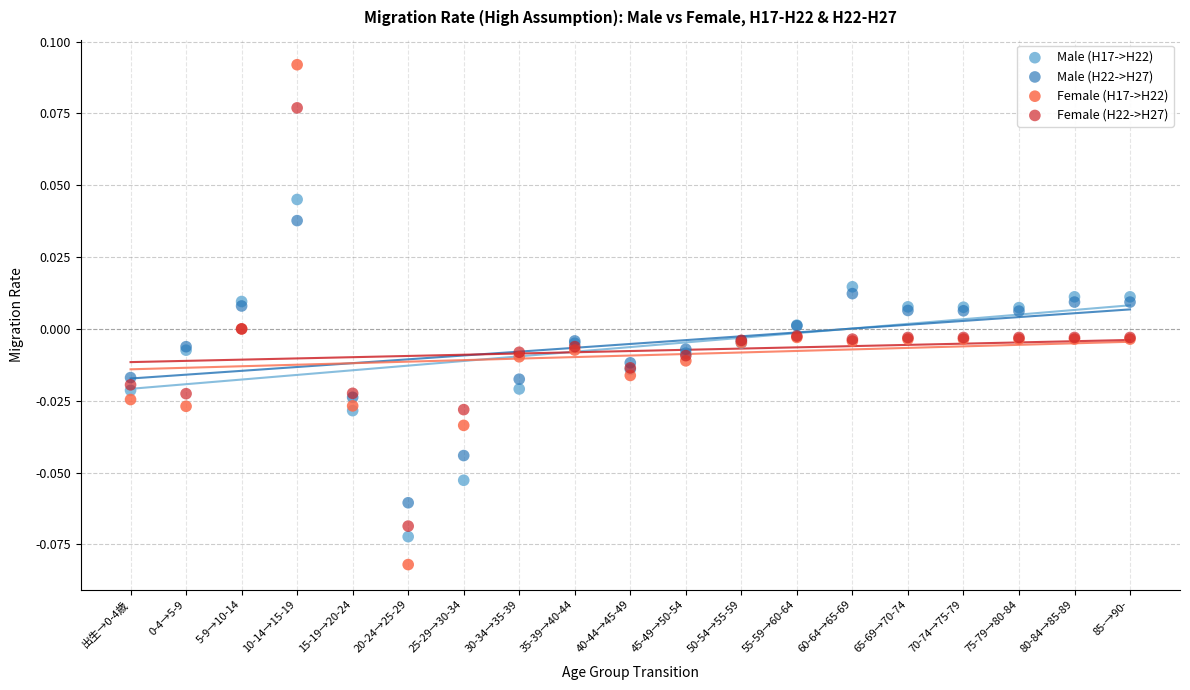

Which series reaches the minimum Y coordinate?

Female (H17->H22)